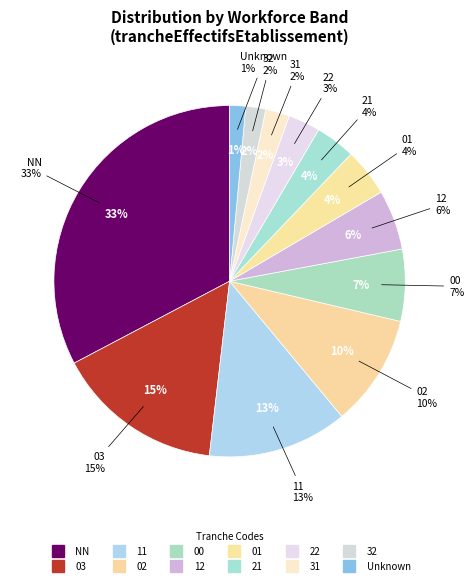

Is it true that 02 is 1% of the pie?

False